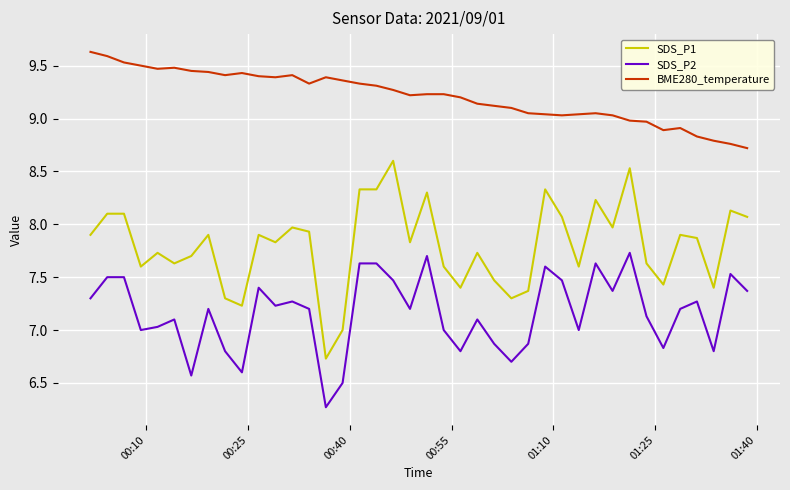

Rank the series by their maximum value, from highest to lowest.

BME280_temperature, SDS_P1, SDS_P2